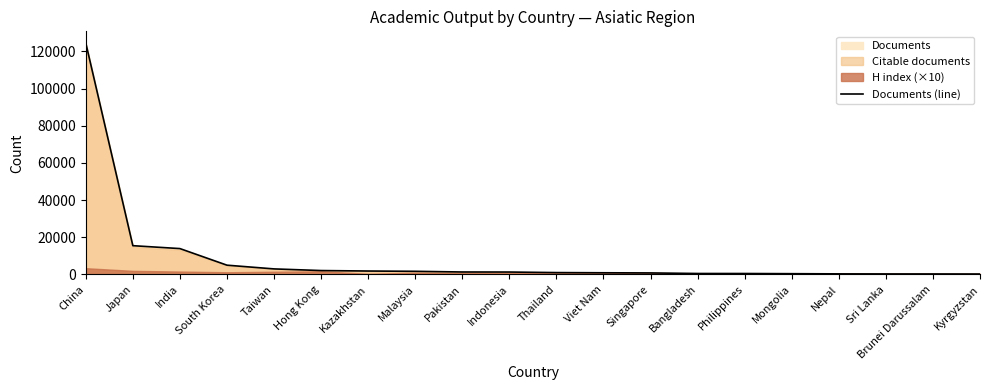

Count the number of values greater than 1294.

9